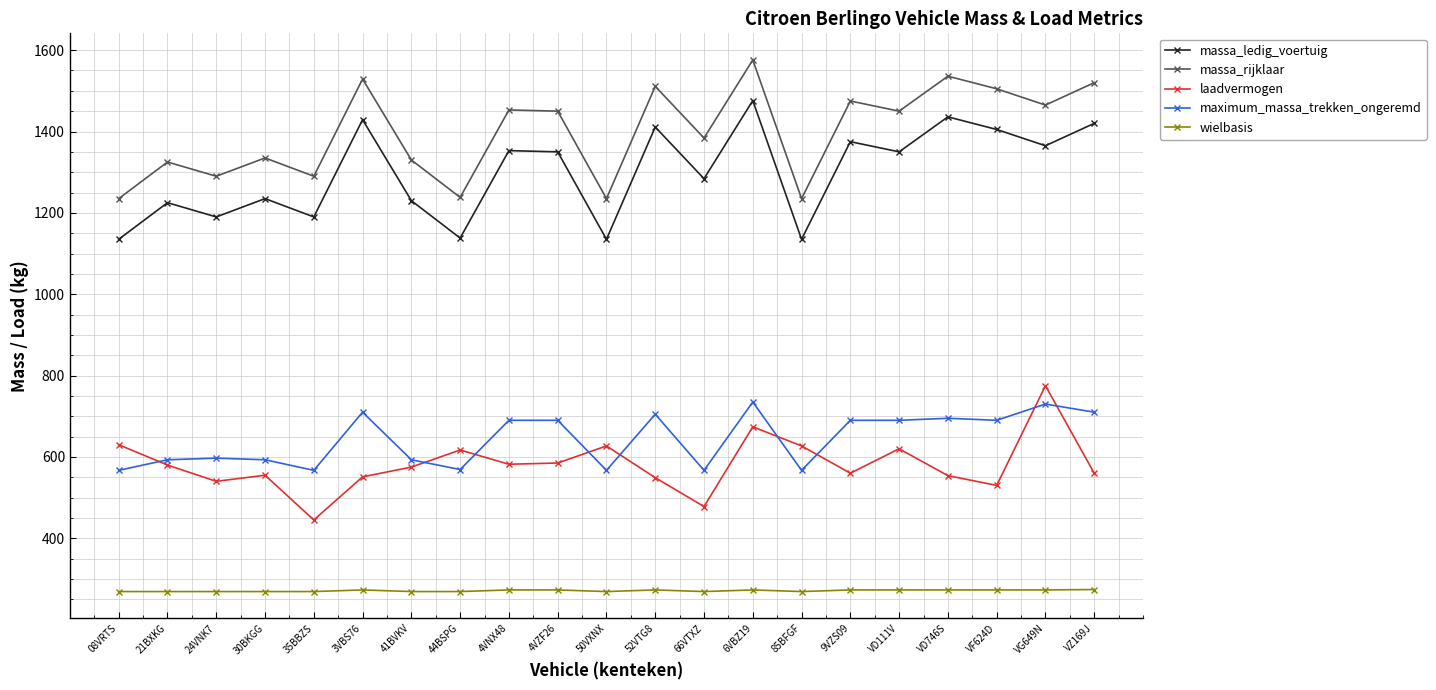

What is the difference between the second highest and second lowest values in the maximum_massa_trekken_ongeremd series?

163